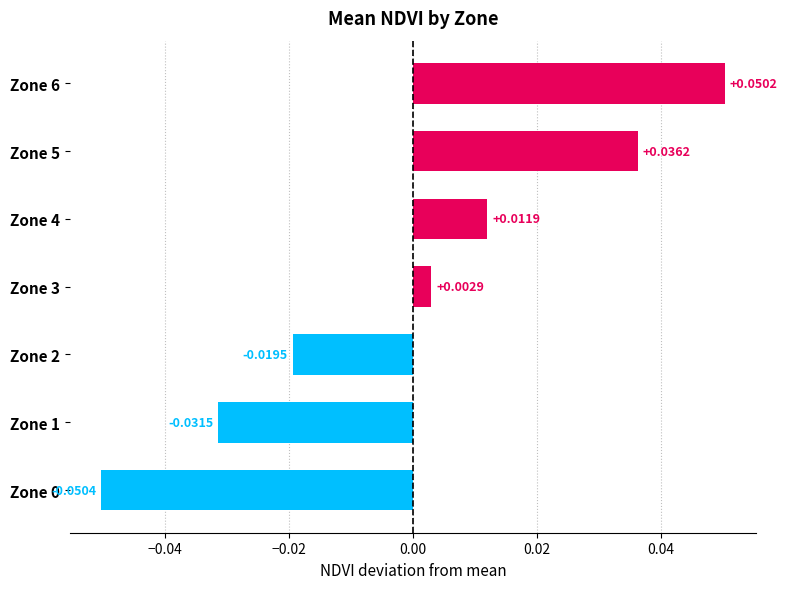

How many negative values are there?

3